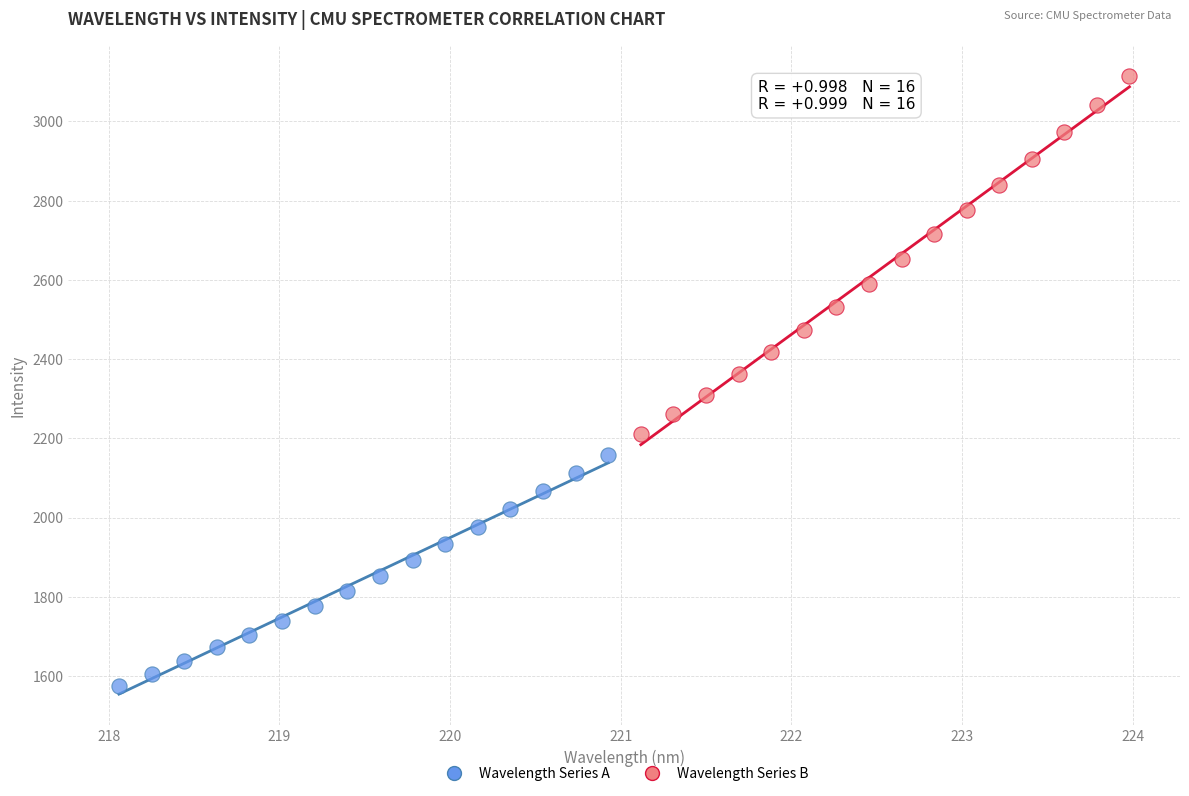

Which series reaches the maximum Y coordinate?

Wavelength Series B